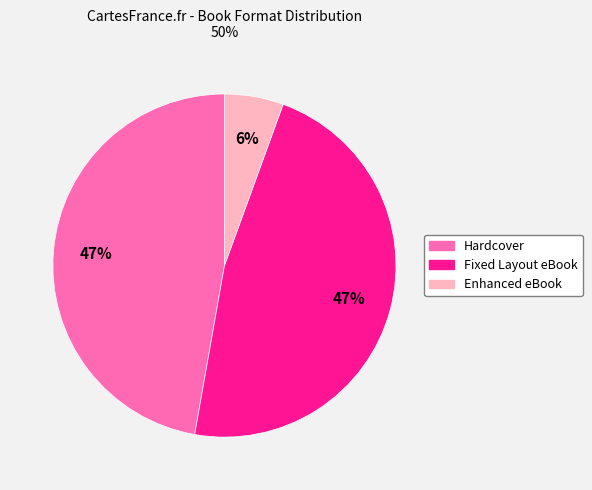

The Enhanced eBook slice represents 19% of the pie. True or false?

False